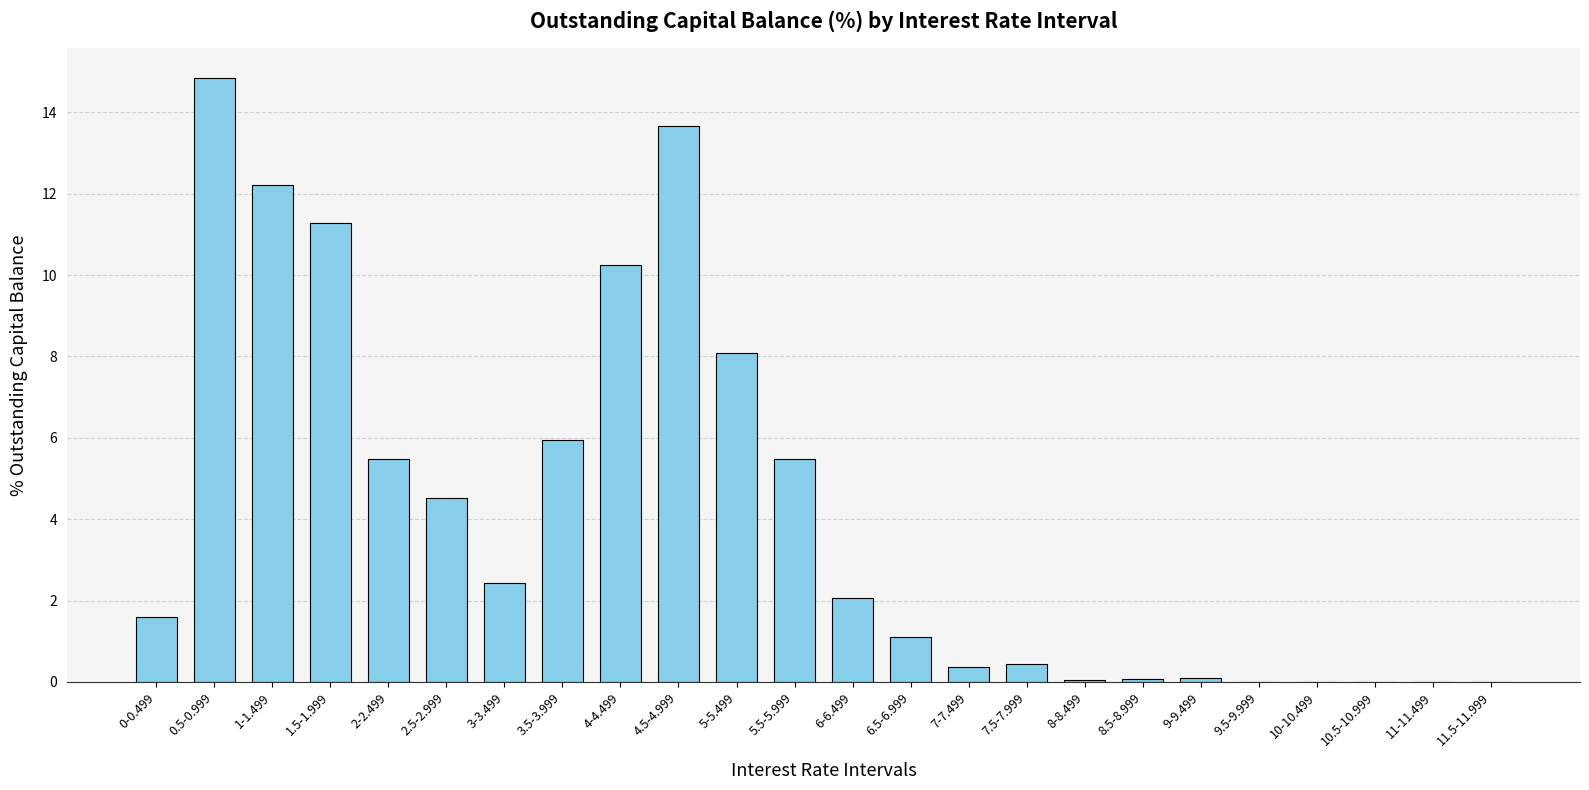

At which category does the chart reach its peak across all series?

0.5-0.999